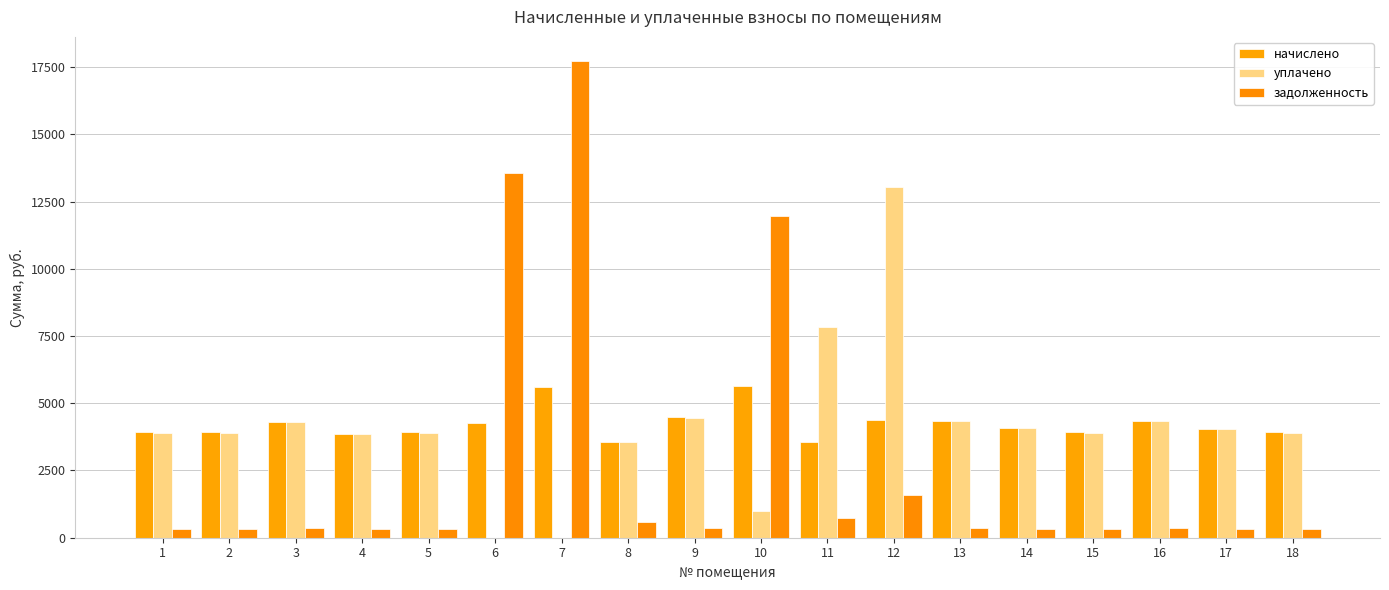

The value of начислено at 4 is 3862.1. True or false?

True